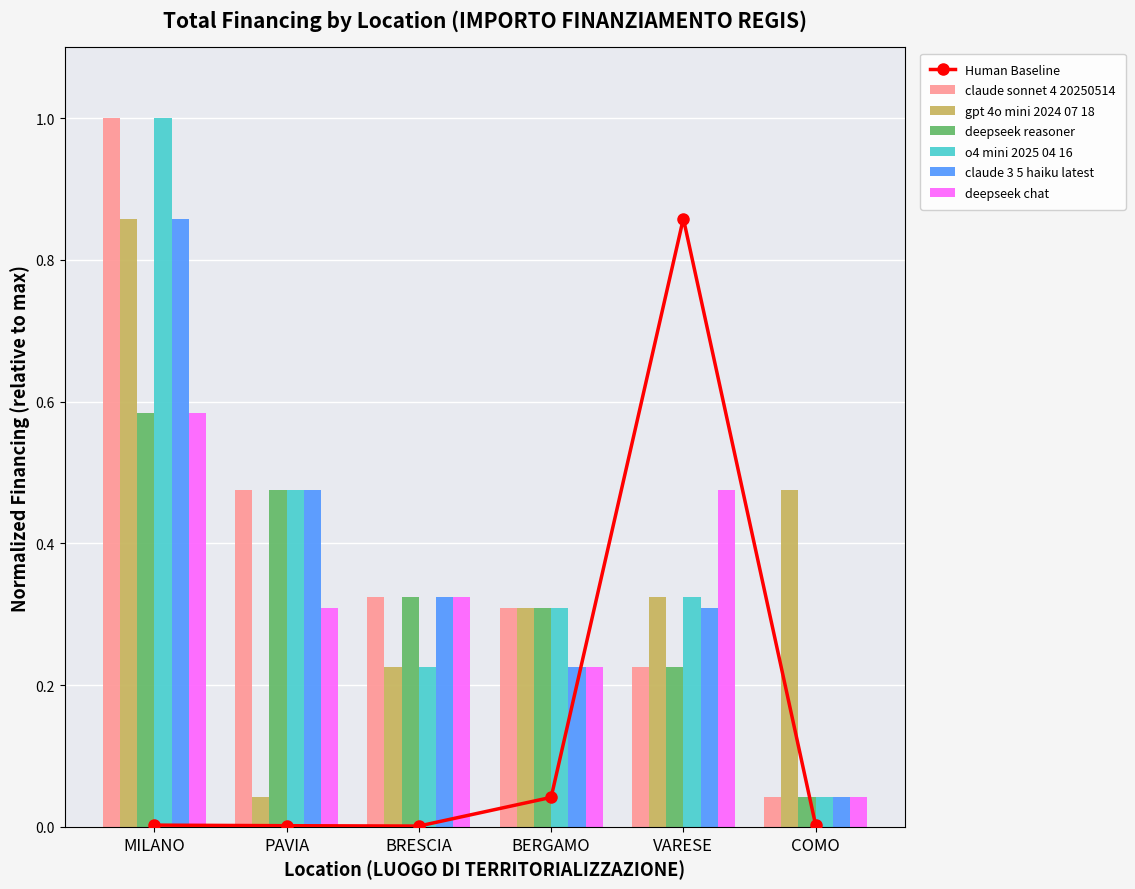

The value of deepseek reasoner at VARESE is 0.3. True or false?

False